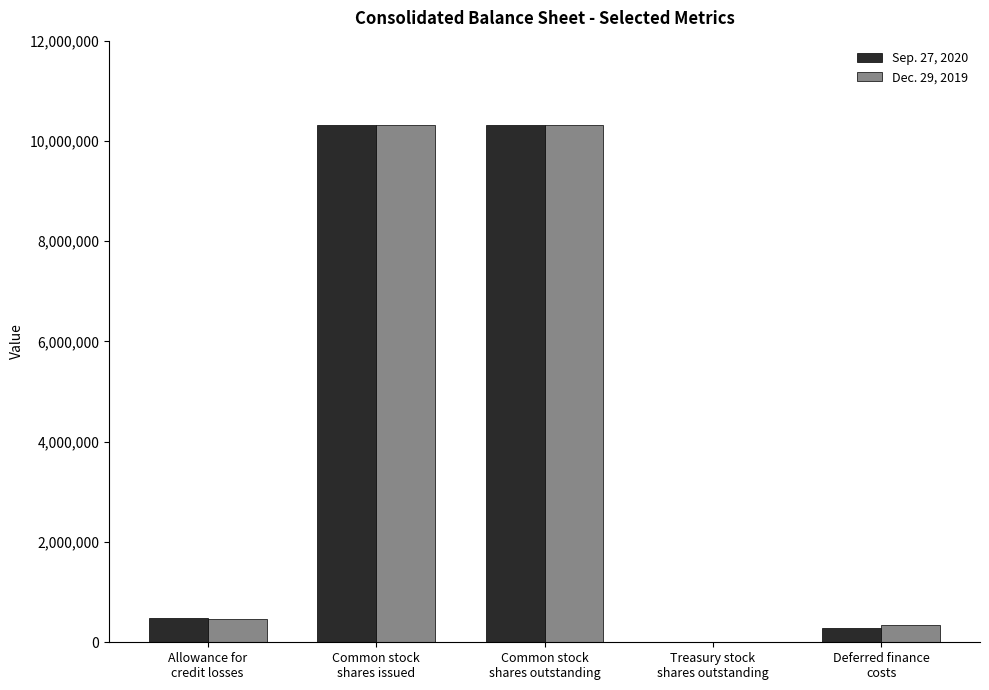

Count the number of categories in the chart.

5